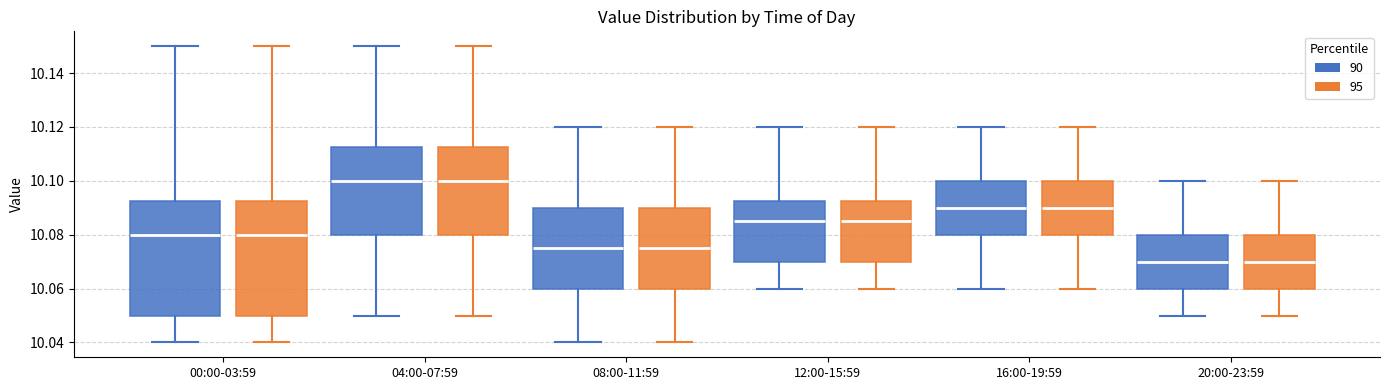

Reading left to right, read every box against the y-axis: the position of its median line, the range the box covers, and the ends of its whiskers. The values are not printed on the chart, so give them approximately, as read against the axis.

00:00-03:59 (90): median 10.080, box 10.050 to 10.092, whiskers 10.040 to 10.150
00:00-03:59 (95): median 10.080, box 10.050 to 10.092, whiskers 10.040 to 10.150
04:00-07:59 (90): median 10.100, box 10.080 to 10.112, whiskers 10.050 to 10.150
04:00-07:59 (95): median 10.100, box 10.080 to 10.112, whiskers 10.050 to 10.150
08:00-11:59 (90): median 10.076, box 10.060 to 10.090, whiskers 10.040 to 10.120
08:00-11:59 (95): median 10.076, box 10.060 to 10.090, whiskers 10.040 to 10.120
12:00-15:59 (90): median 10.086, box 10.070 to 10.092, whiskers 10.060 to 10.120
12:00-15:59 (95): median 10.086, box 10.070 to 10.092, whiskers 10.060 to 10.120
16:00-19:59 (90): median 10.090, box 10.080 to 10.100, whiskers 10.060 to 10.120
16:00-19:59 (95): median 10.090, box 10.080 to 10.100, whiskers 10.060 to 10.120
20:00-23:59 (90): median 10.070, box 10.060 to 10.080, whiskers 10.050 to 10.100
20:00-23:59 (95): median 10.070, box 10.060 to 10.080, whiskers 10.050 to 10.100